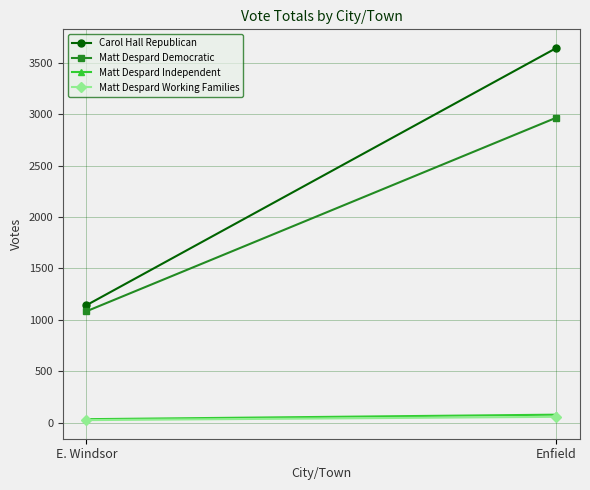

What are all the series names shown in the legend?

Carol Hall Republican, Matt Despard Democratic, Matt Despard Independent, Matt Despard Working Families